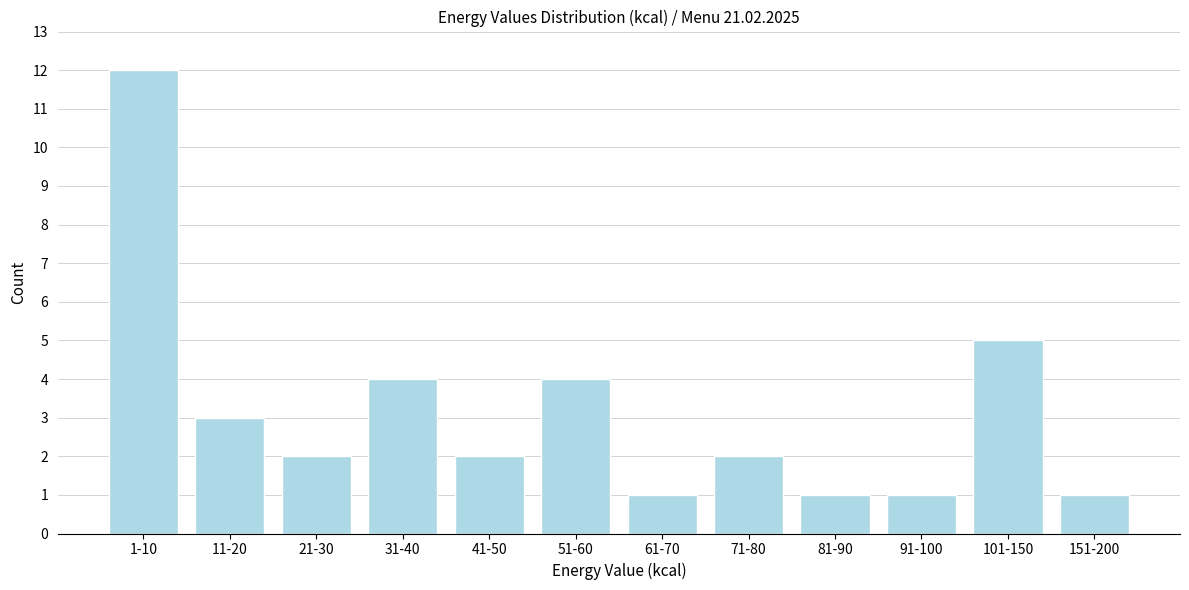

Reading right to left, what are all the values shown in this chart?

1	5	1	1	2	1	4	2	4	2	3	12